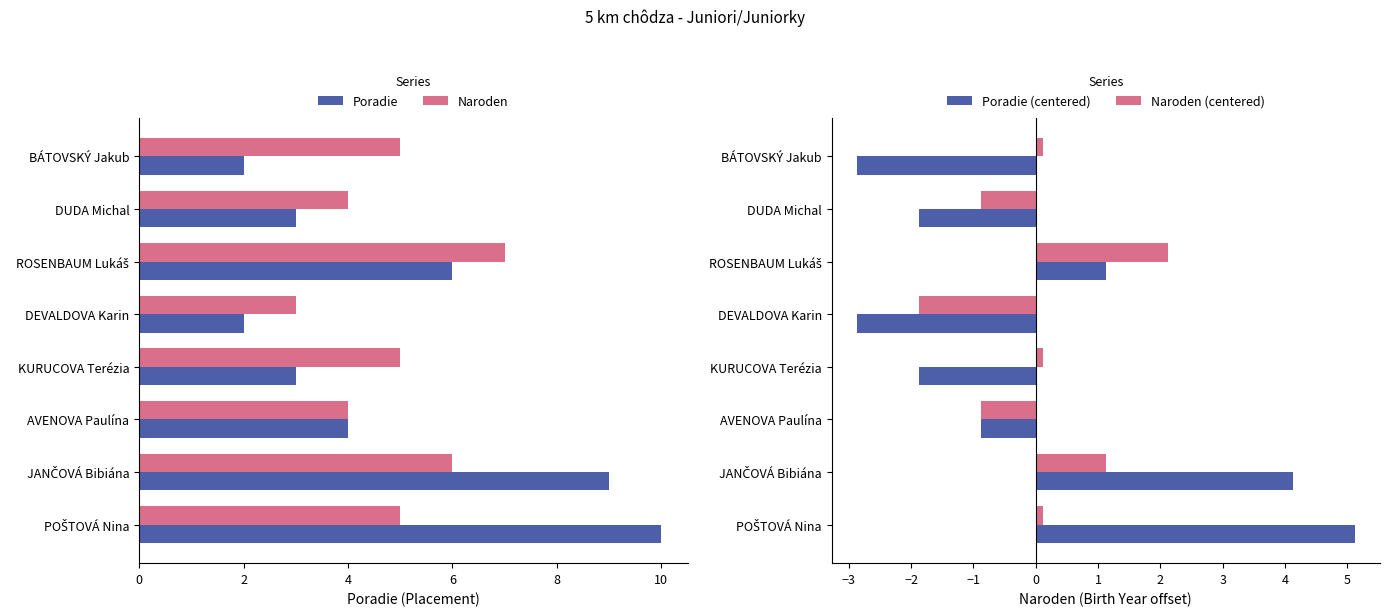

At which label does Naroden reach its minimum?

DEVALDOVA Karin